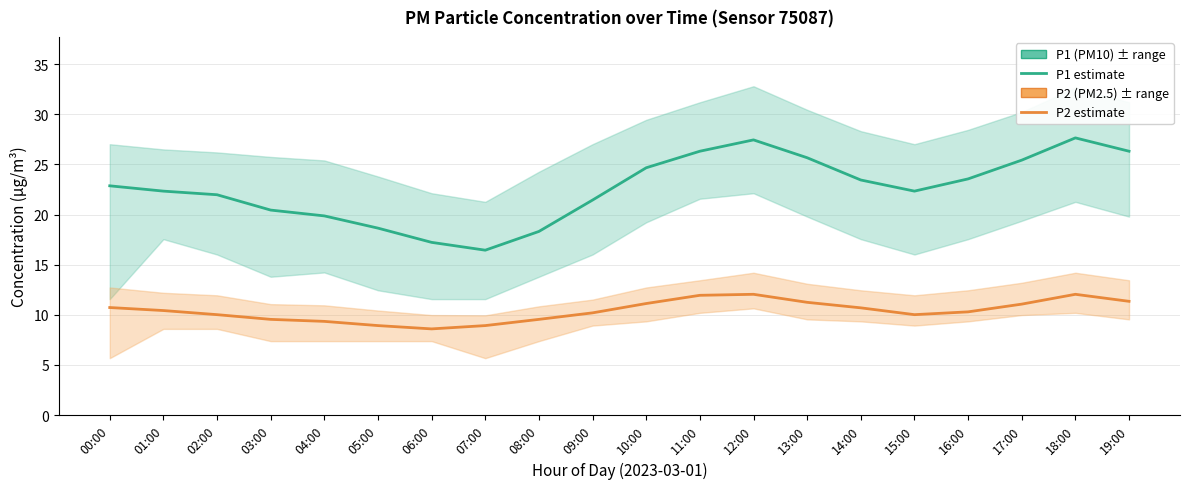

What is the maximum value shown in the chart?

27.6